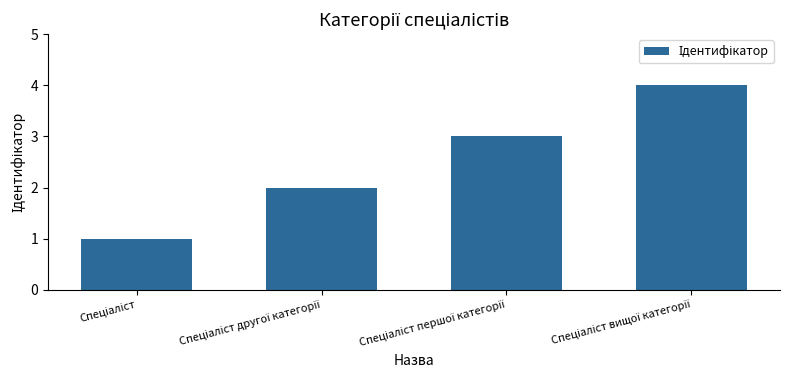

What is the difference between the maximum and minimum values?

3